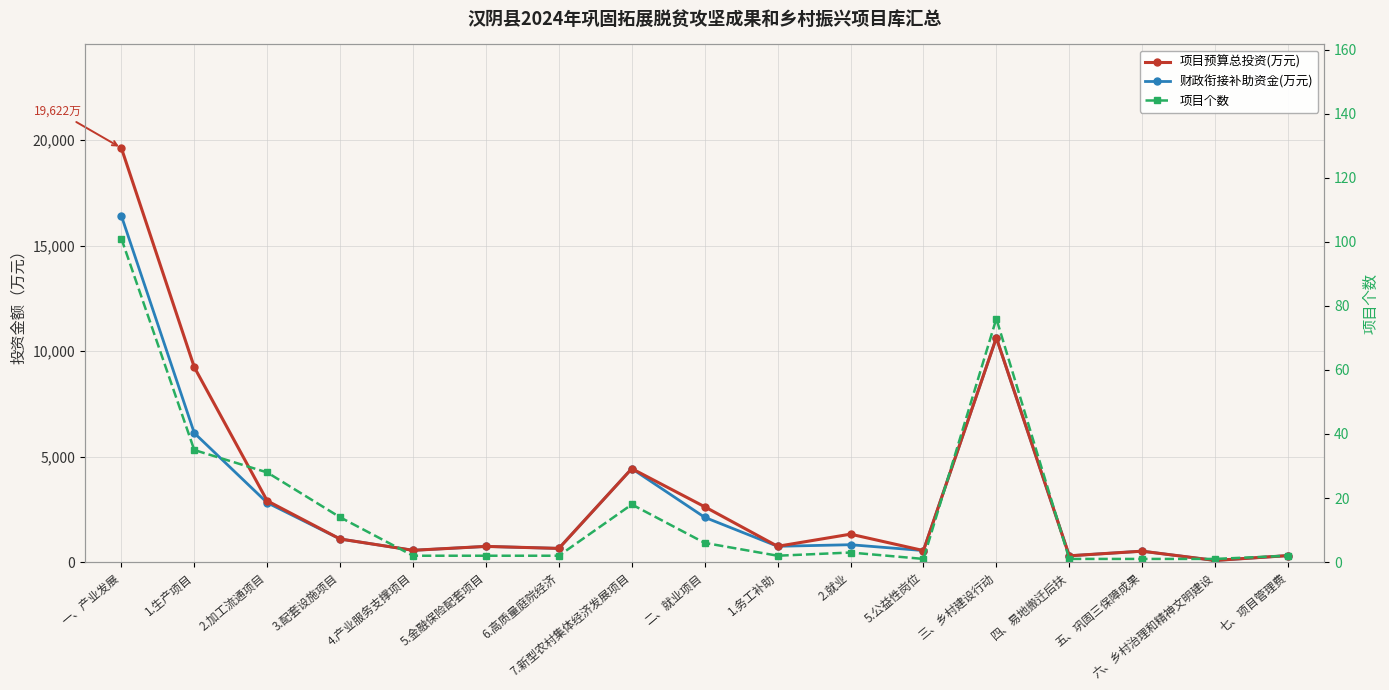

What is the difference between the highest and lowest values at 四、易地搬迁后扶?

299.0